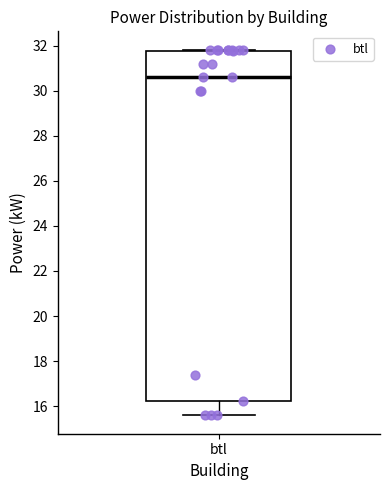

Read this box plot against the y-axis: the position of the median line, the range covered by the box, and the ends of both whiskers. The values are not printed on the chart, so give them approximately, as read against the axis.

median 30.6, box 16.2 to 31.8, whiskers 15.6 to 31.8